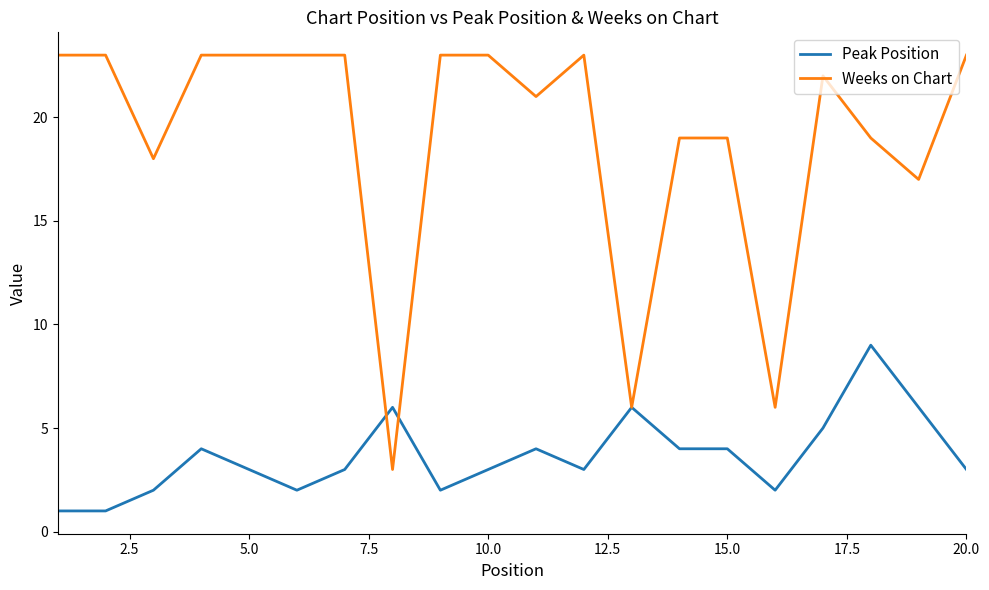

Which series has the largest range (max minus min)?

Weeks on Chart